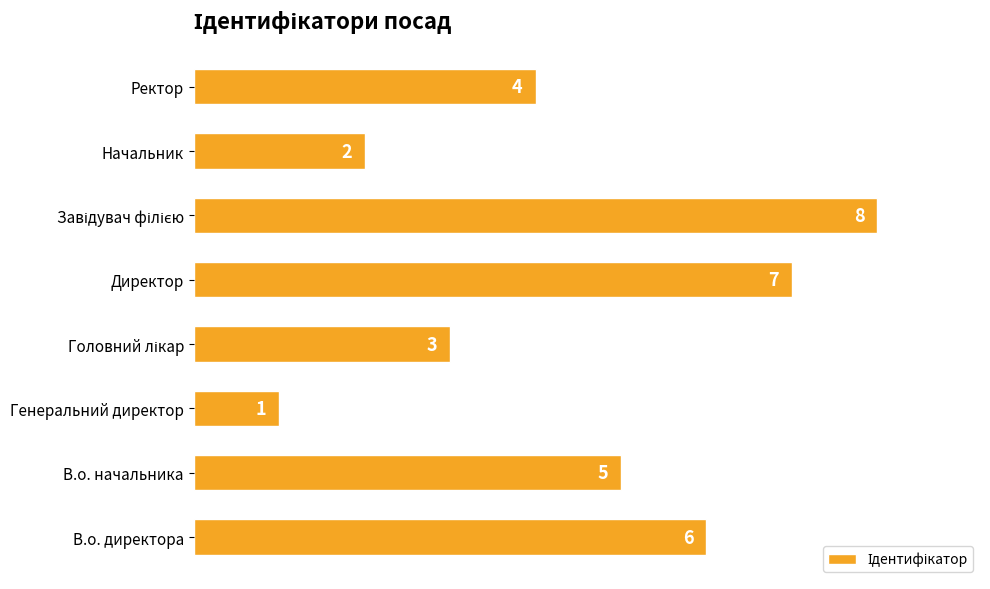

Between Начальник and Директор, which is larger?

Директор